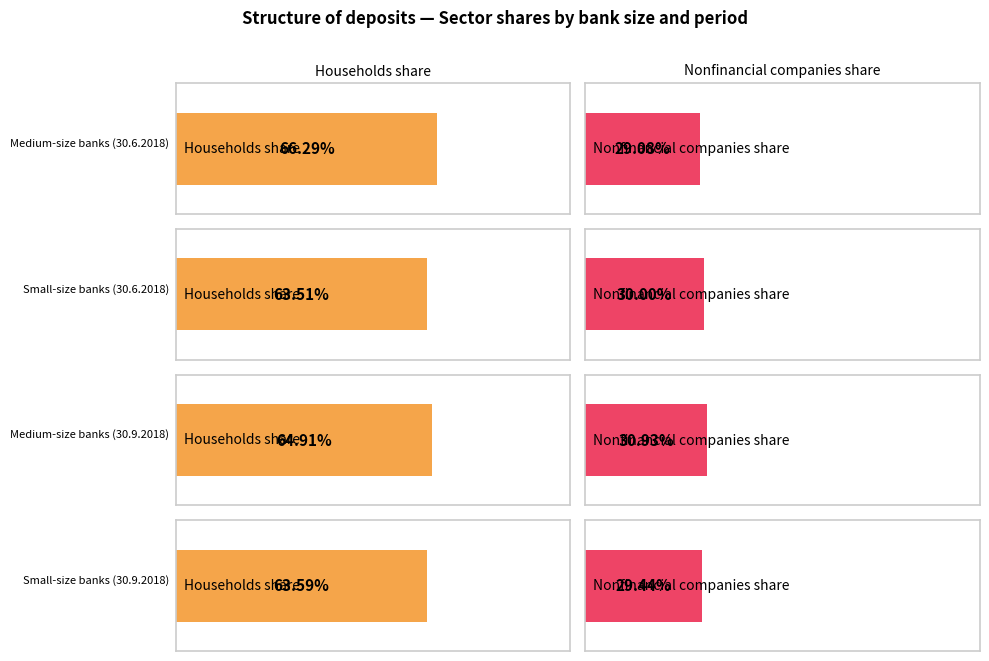

How many groups of bars are there?

4